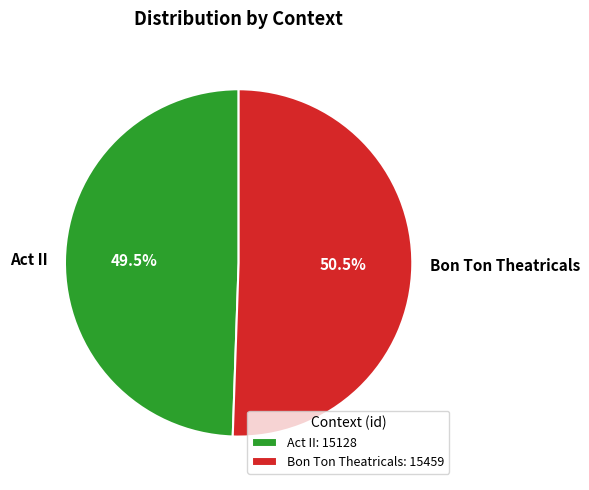

What is the largest slice in the pie chart?

Bon Ton Theatricals